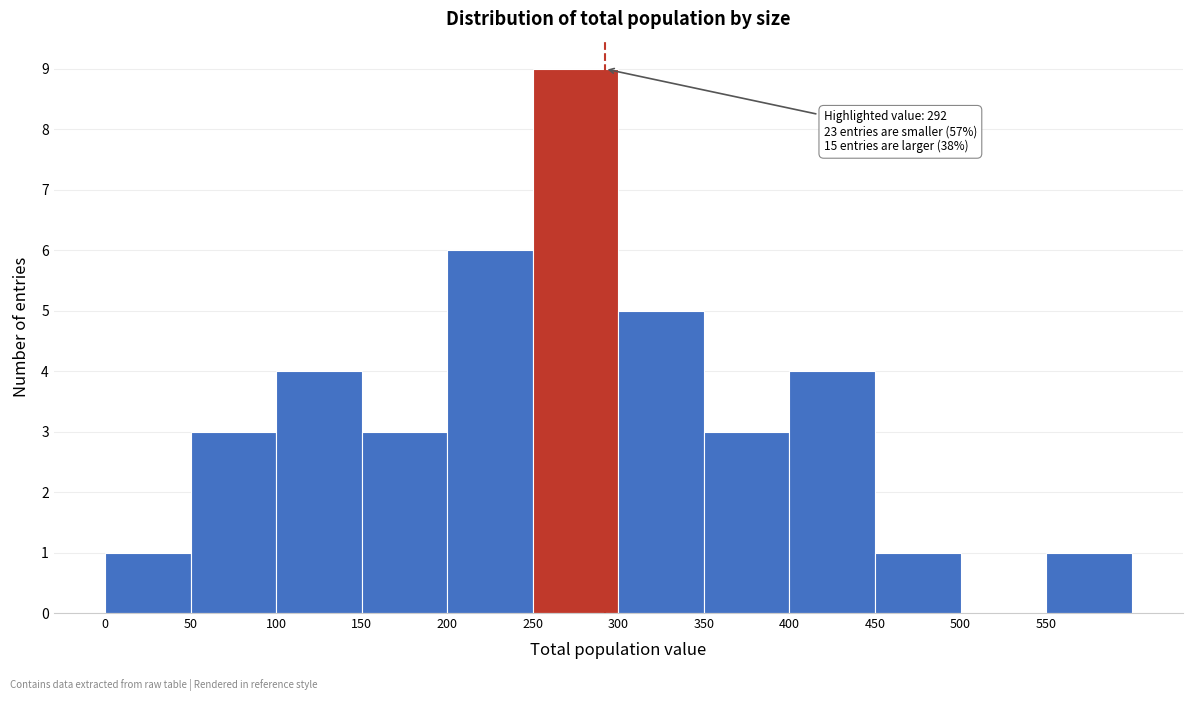

Over which range of the x-axis is the bar tallest?

250 to 300